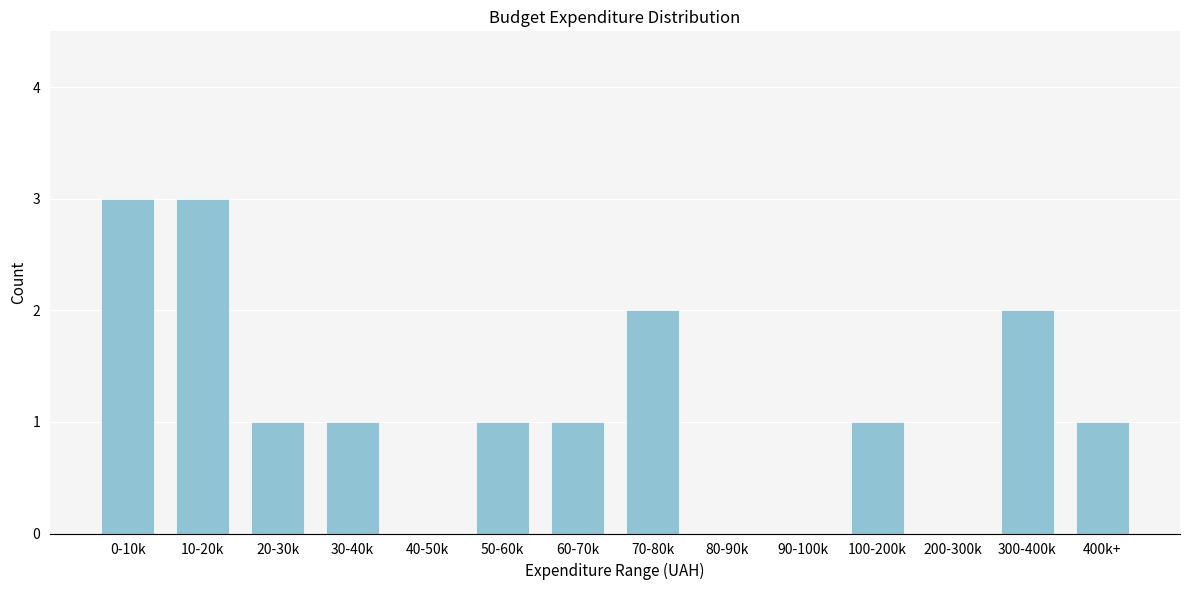

Reading right to left, what are all the values shown in this chart?

400k+=1	300-400k=2	200-300k=0	100-200k=1	90-100k=0	80-90k=0	70-80k=2	60-70k=1	50-60k=1	40-50k=0	30-40k=1	20-30k=1	10-20k=3	0-10k=3